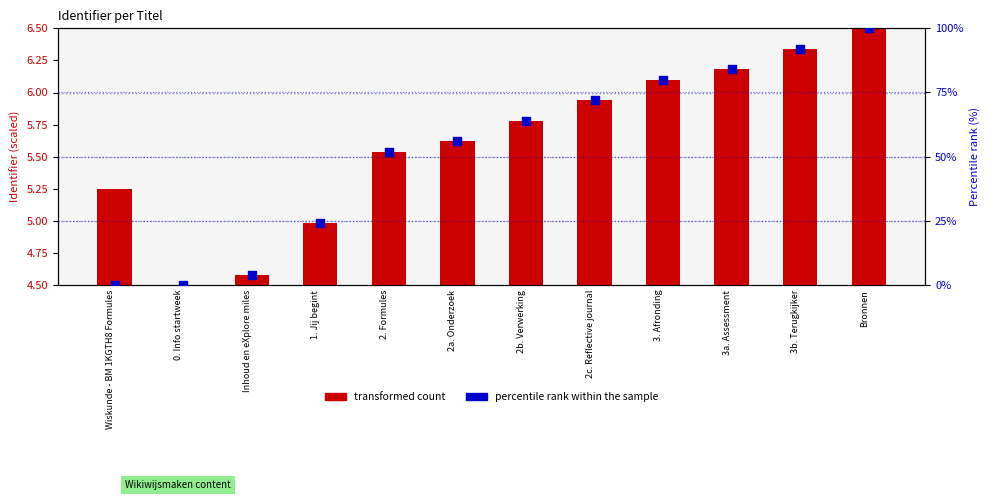

Which series has the largest Y range (max minus min)?

percentile rank within the sample